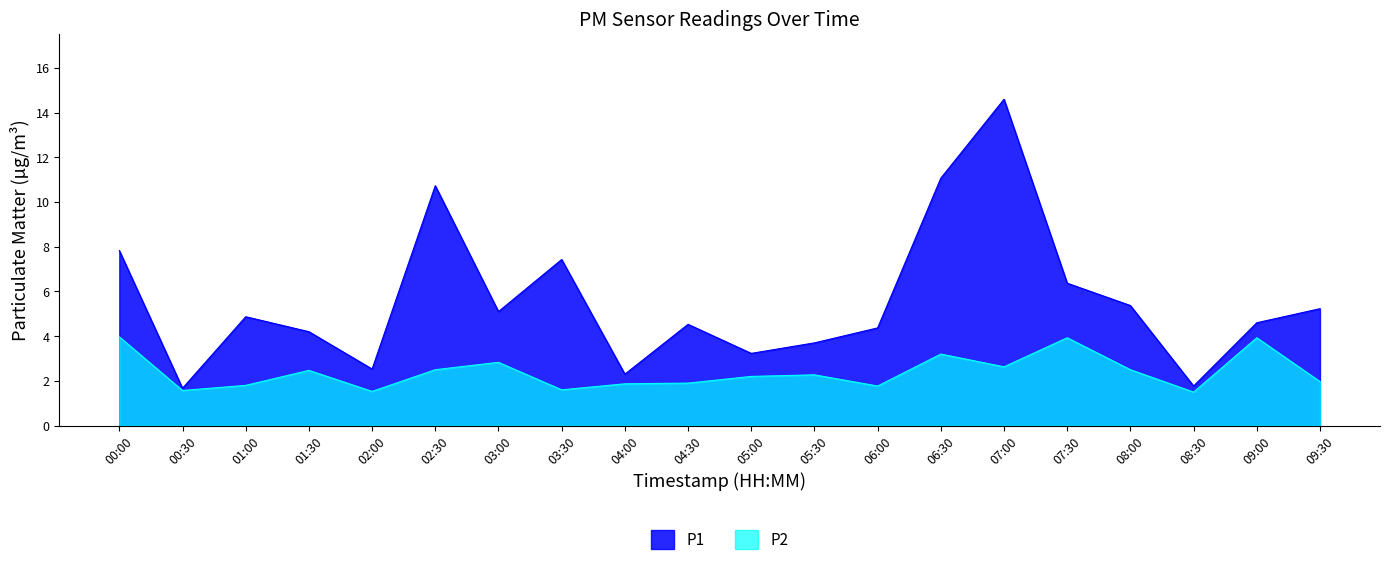

What are all the series names shown in the legend?

P1, P2